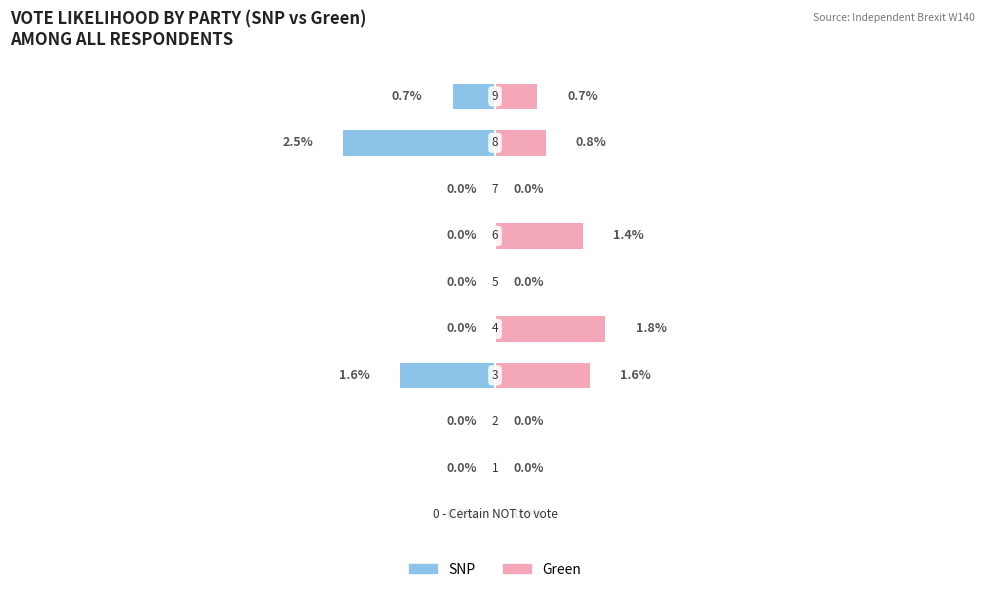

What is the label of the 10th bar from the left?

9